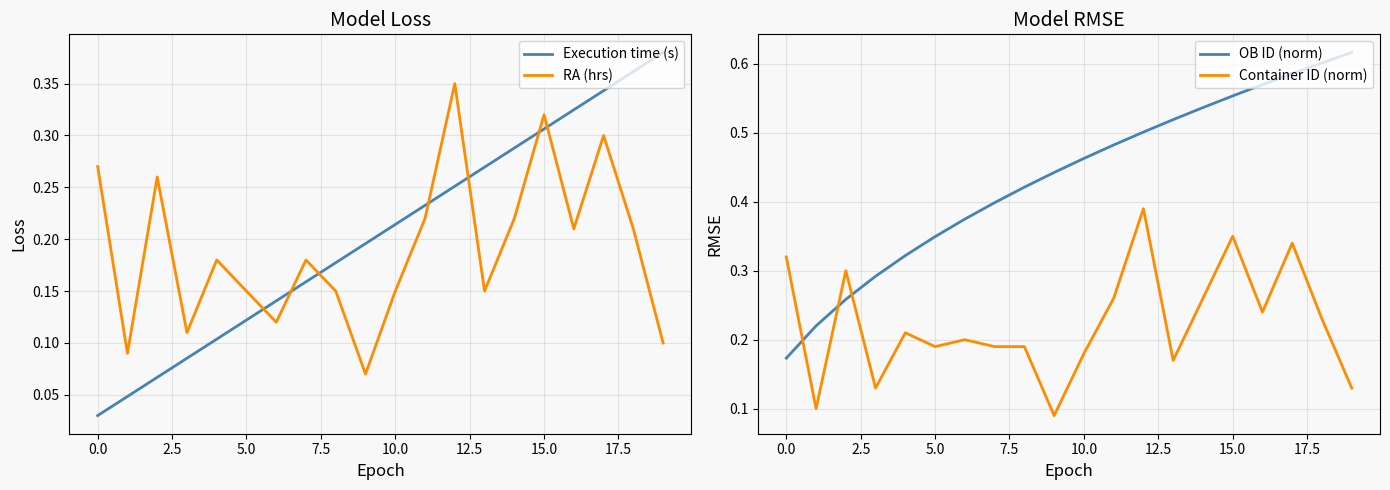

After their last crossing, which series has the higher values: Execution time (s) or RA (hrs)?

Execution time (s)